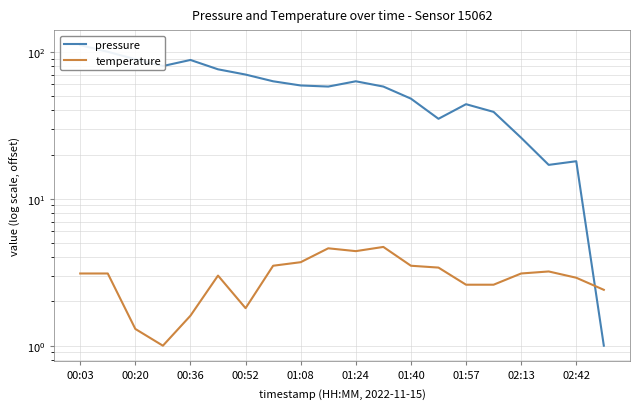

What is the minimum value for temperature?

1.0